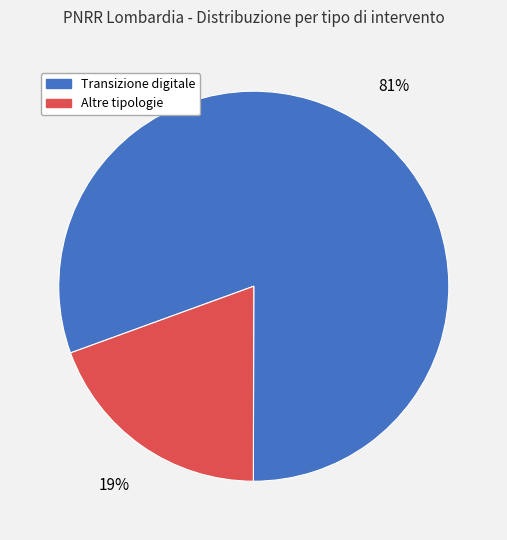

Does any single category account for the majority?

Yes